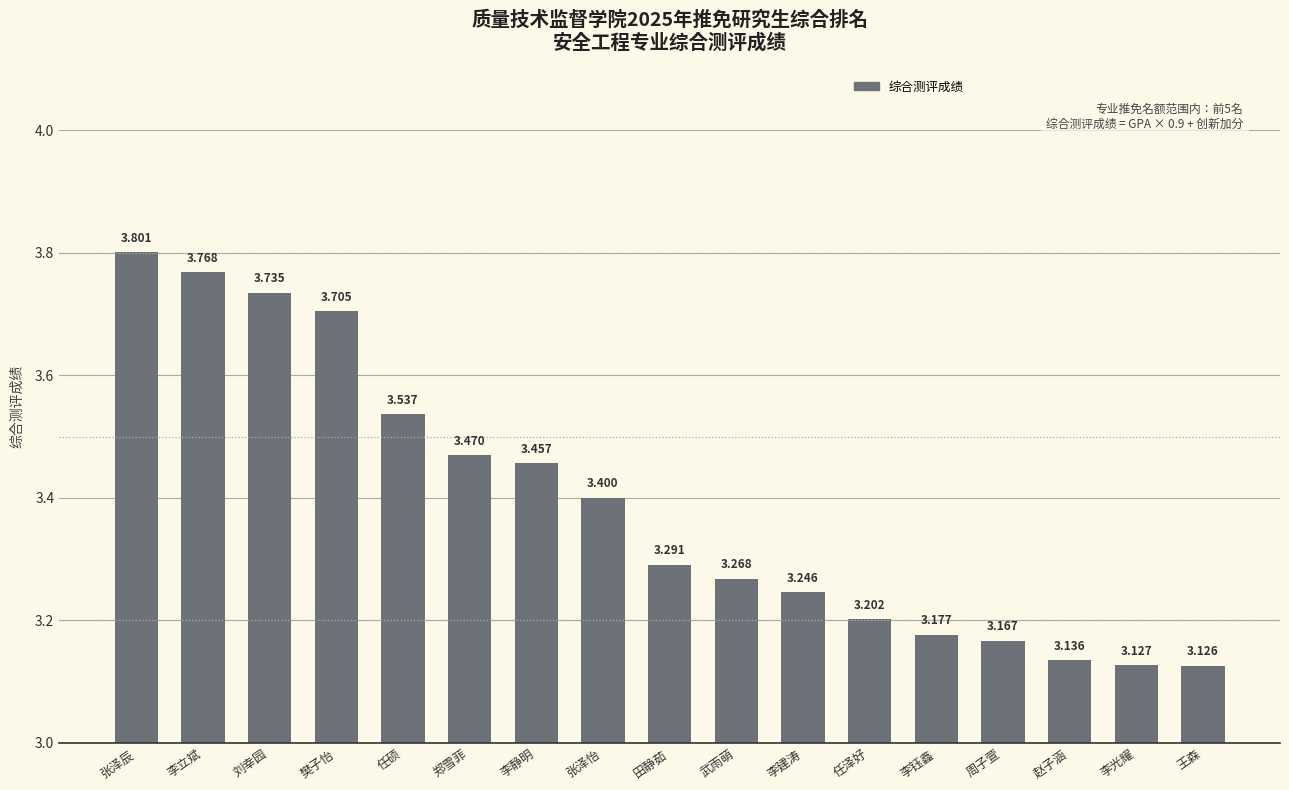

At which category does the chart reach its minimum across all series?

王森